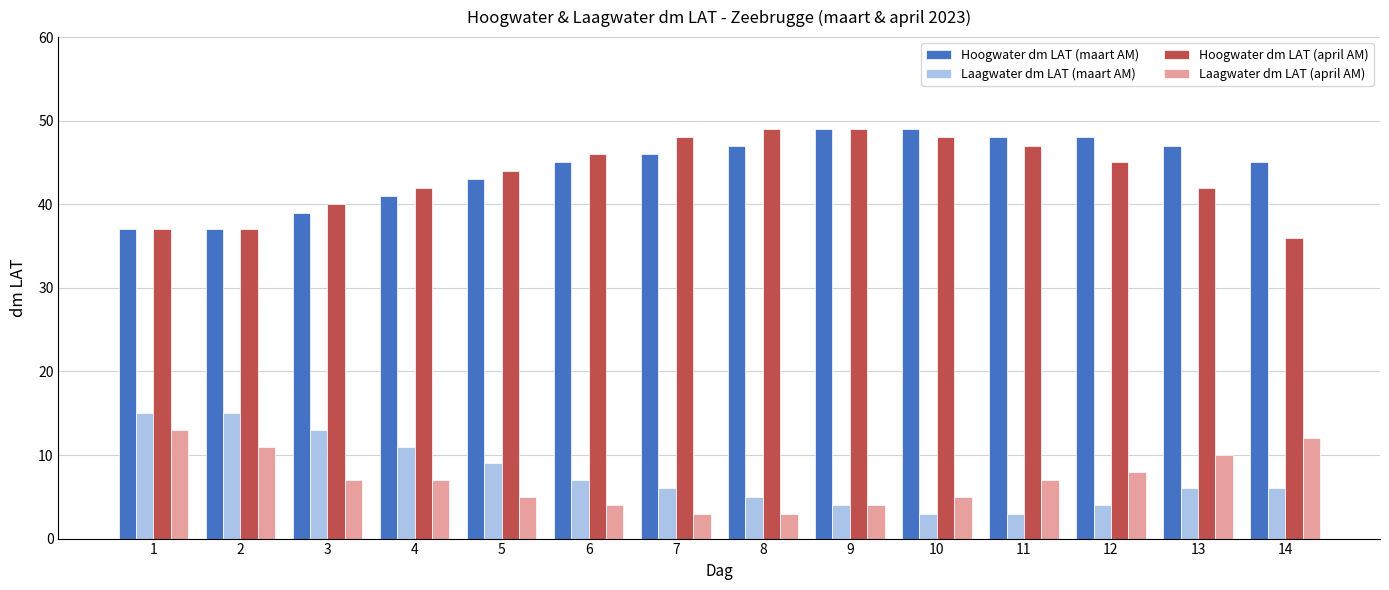

What is the spread (max minus min) of values at 1?

24